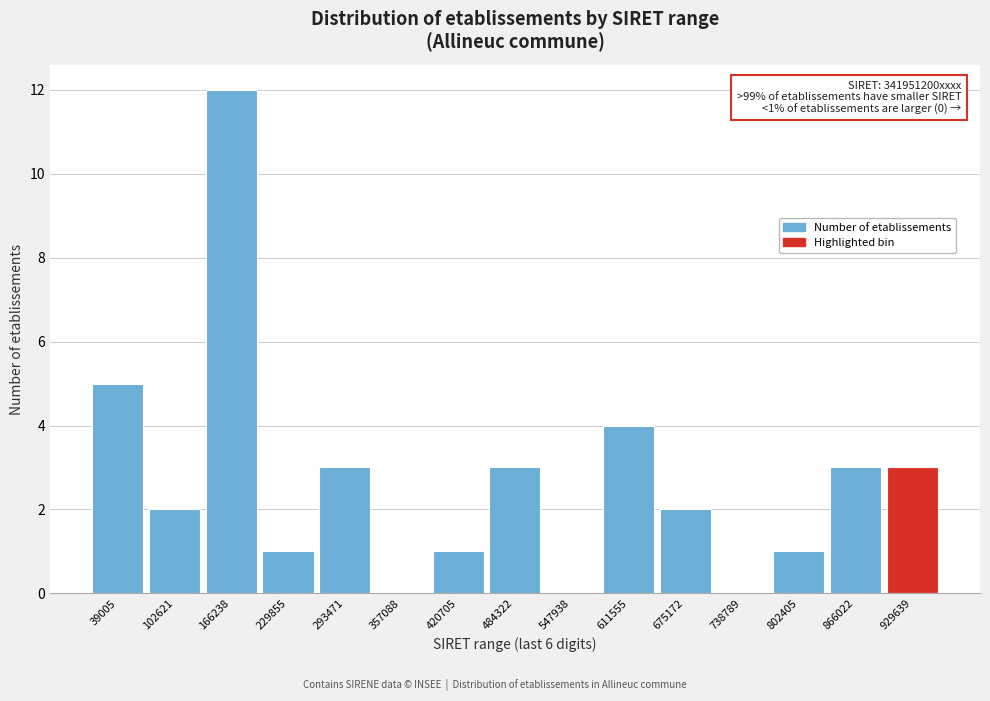

Reading left to right, list all the values displayed in this chart.

39005=5	102621=2	166238=12	229855=1	293471=3	357088=0	420705=1	484322=3	547938=0	611555=4	675172=2	738789=0	802405=1	866022=3	929639=3